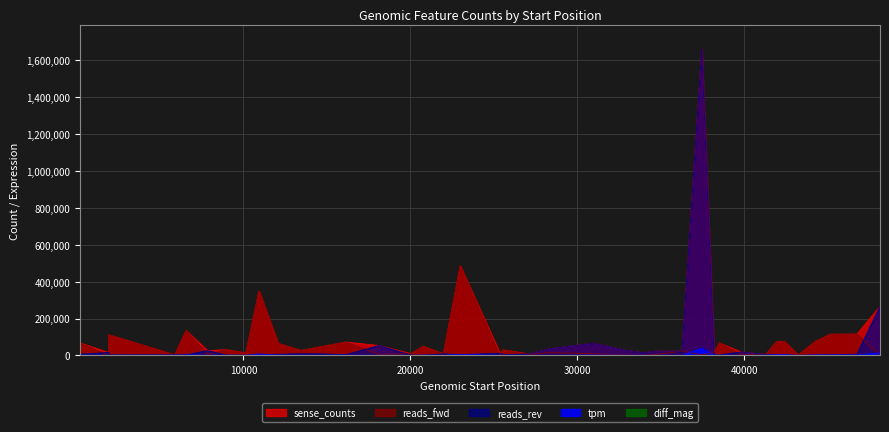

How many lines are shown in the chart?

5